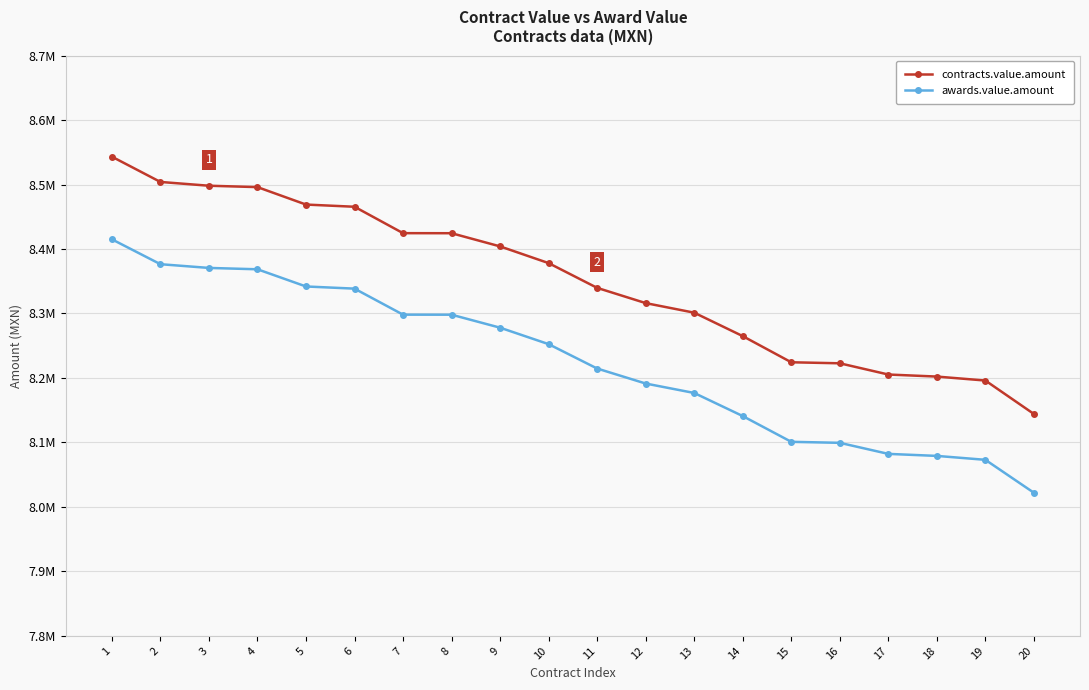

What is the sum of the awards.value.amount values at 3 and 4?

16739219.5